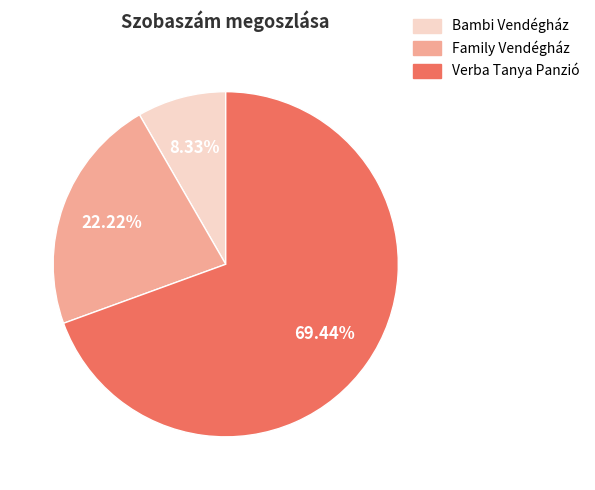

To the nearest percent, what portion does Family Vendégház represent?

22%